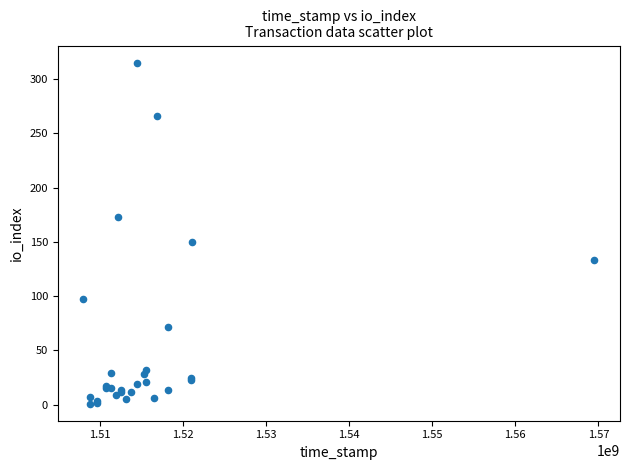

What Y value in the scatter plot is closest to 158?

150